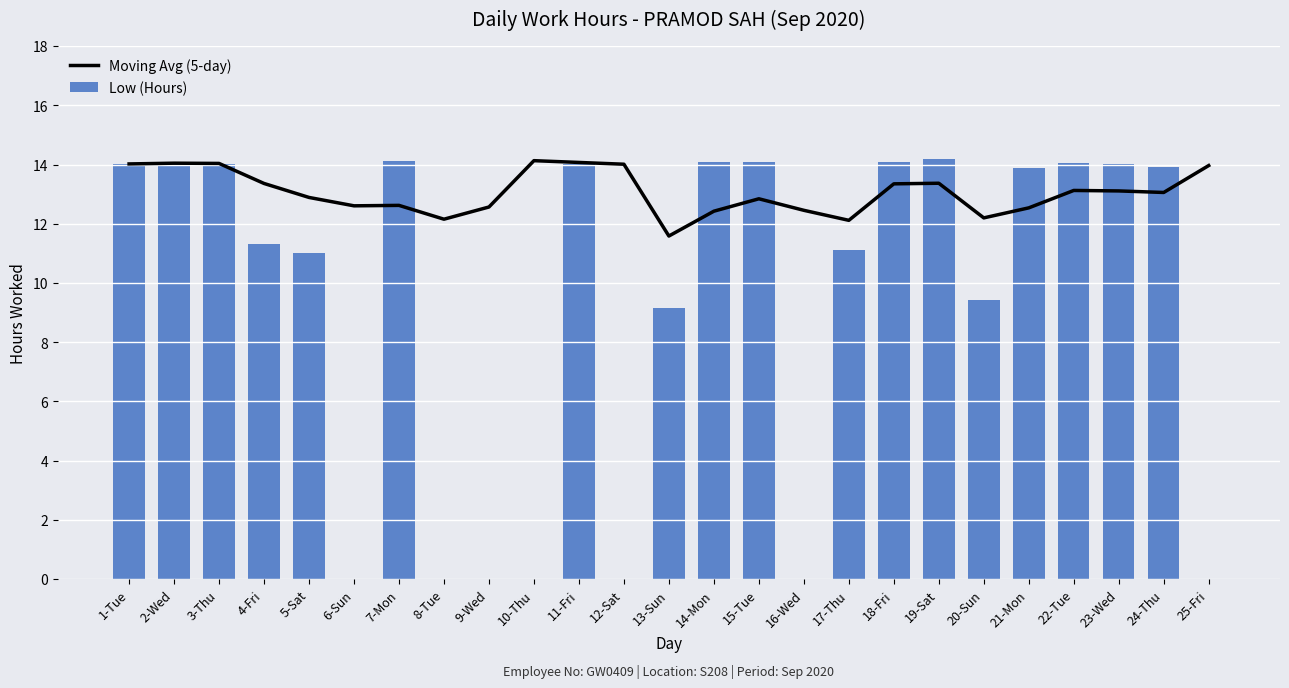

Reading left to right, list all the values displayed in this chart.

Moving Avg (5-day): 1-Tue=14.0	2-Wed=14.0	3-Thu=14.0	4-Fri=13.4	5-Sat=12.9	6-Sun=12.6	7-Mon=12.6	8-Tue=12.2	9-Wed=12.6	10-Thu=14.1	11-Fri=14.1	12-Sat=14.0	13-Sun=11.6	14-Mon=12.4	15-Tue=12.8	16-Wed=12.5	17-Thu=12.1	18-Fri=13.3	19-Sat=13.4	20-Sun=12.2	21-Mon=12.5	22-Tue=13.1	23-Wed=13.1	24-Thu=13.1	25-Fri=14.0
Low (Hours): 1-Tue=14.0	2-Wed=14.1	3-Thu=14.0	4-Fri=11.3	5-Sat=11.0	6-Sun=0.0	7-Mon=14.1	8-Tue=0.0	9-Wed=0.0	10-Thu=0.0	11-Fri=14.0	12-Sat=0.0	13-Sun=9.2	14-Mon=14.1	15-Tue=14.1	16-Wed=0.0	17-Thu=11.1	18-Fri=14.1	19-Sat=14.2	20-Sun=9.4	21-Mon=13.9	22-Tue=14.0	23-Wed=14.0	24-Thu=13.9	25-Fri=0.0